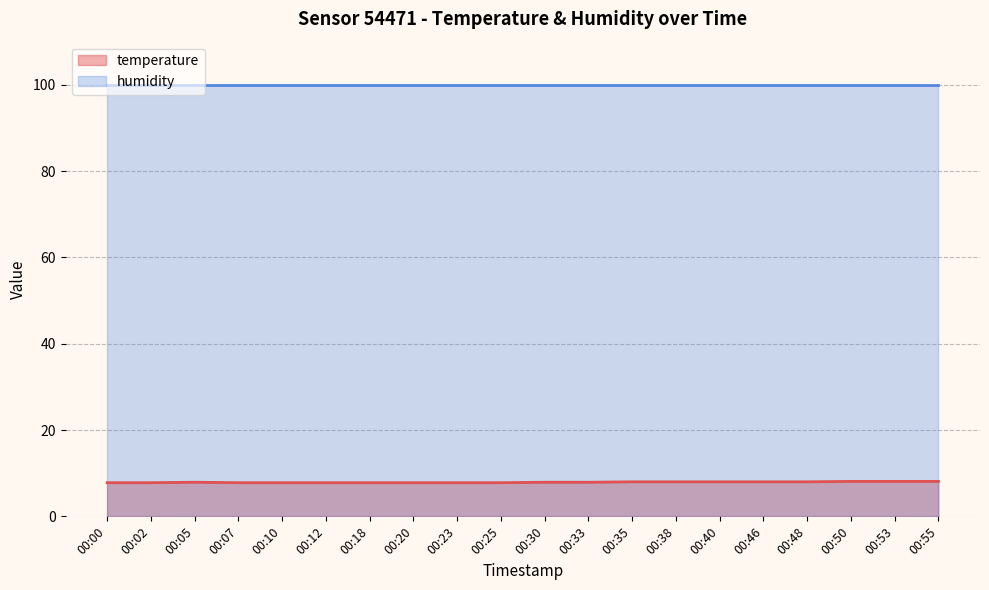

Approximately how many times larger is the value at 00:07 compared to 00:00?

1.0